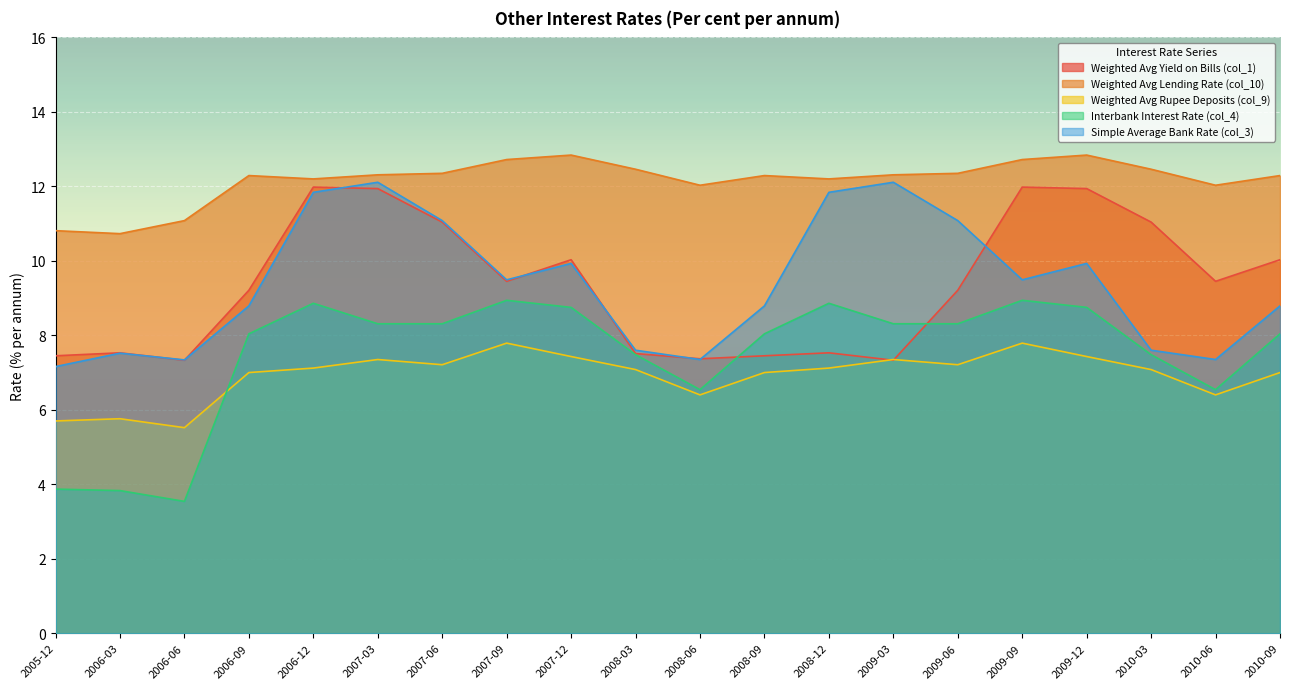

Does the chart display data point markers on the line(s)?

No